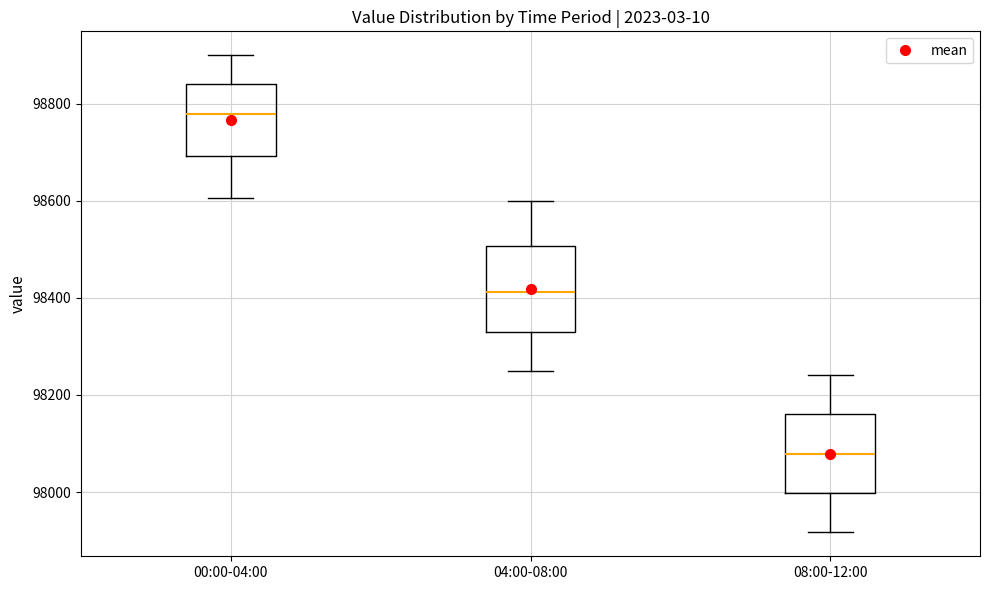

Which box has the lowest median line?

08:00-12:00